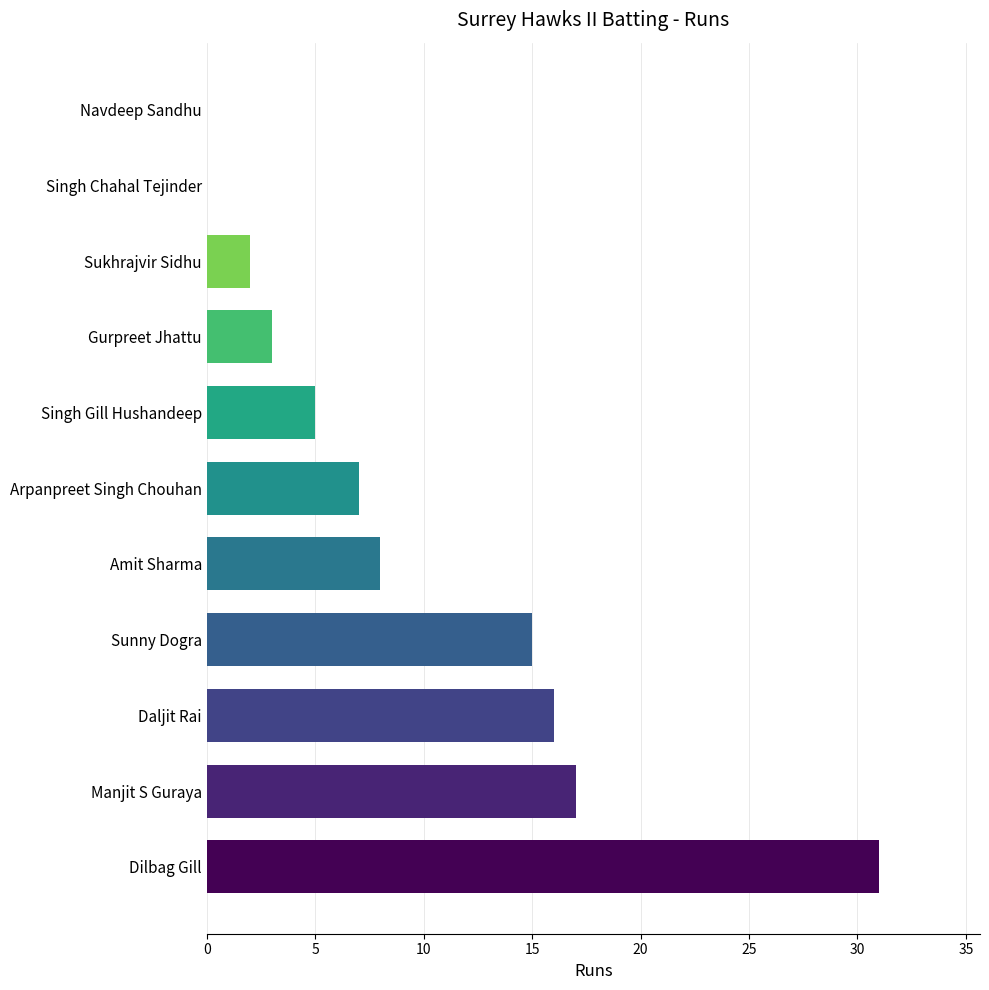

The chart shows a value of 3 at Arpanpreet Singh Chouhan. True or false?

False